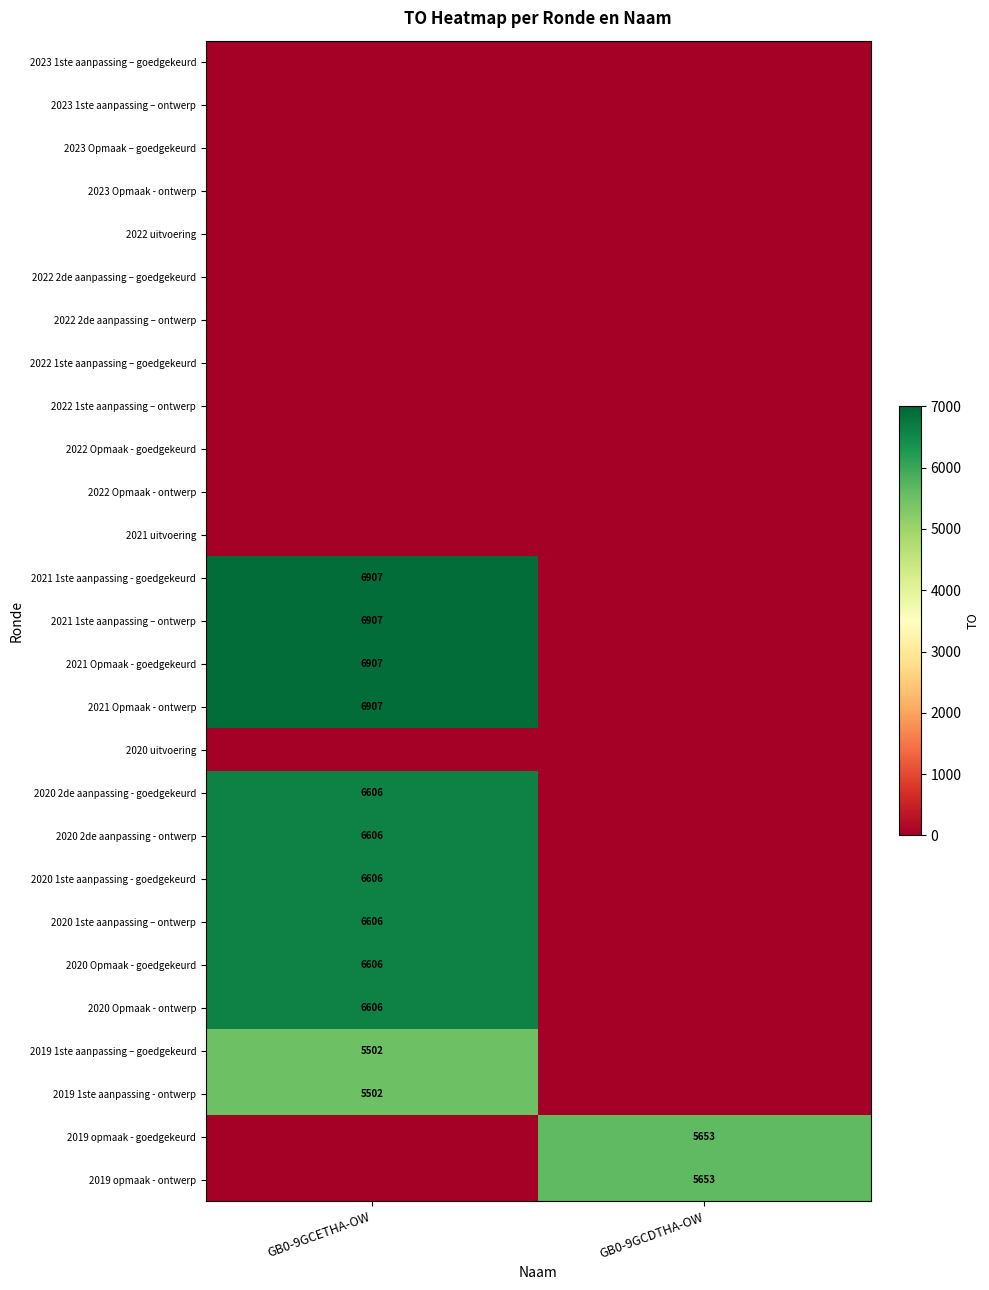

True or false: 2020 2de aanpassing - goedgekeurd has a value of 6606 at GB0-9GCETHA-OW.

True